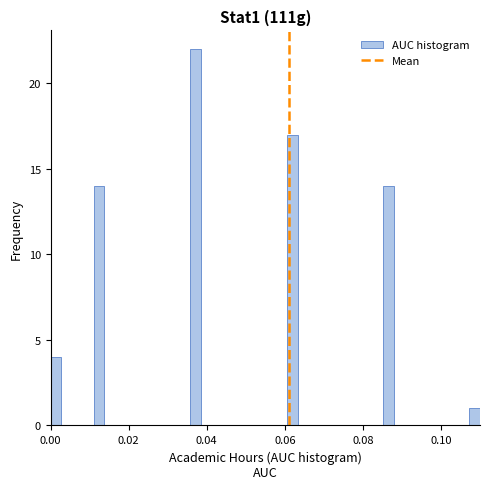

Read against the x-axis, roughly where is the centre of the tallest bar?

0.038